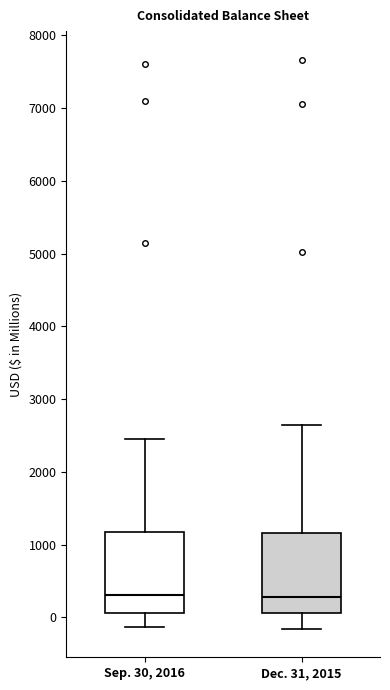

Where is the upper edge of the box for Sep. 30, 2016 on the y-axis? The values are not printed on the chart, so give them approximately, as read against the axis.

1200